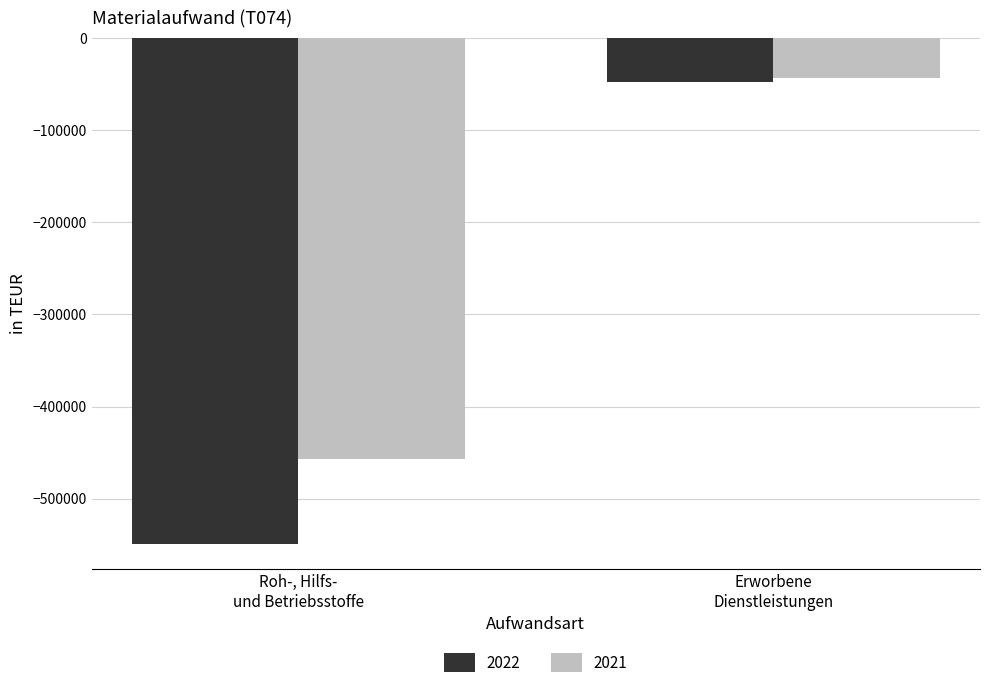

List the labels in order of 2021 value, smallest first.

Roh-, Hilfs-
und Betriebsstoffe, Erworbene
Dienstleistungen